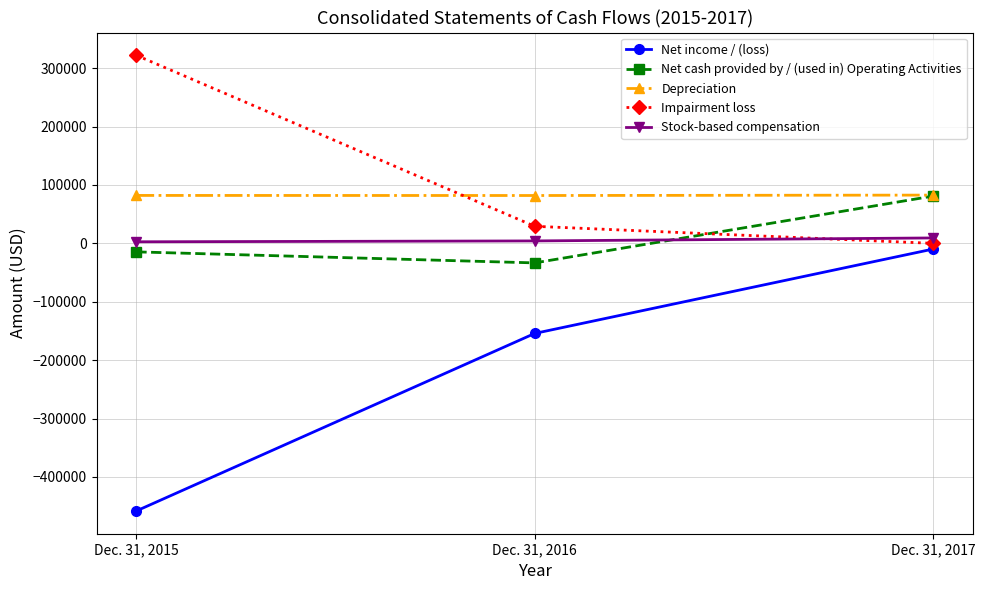

Read the Impairment loss value at Dec. 31, 2015, to the nearest 100.

322000